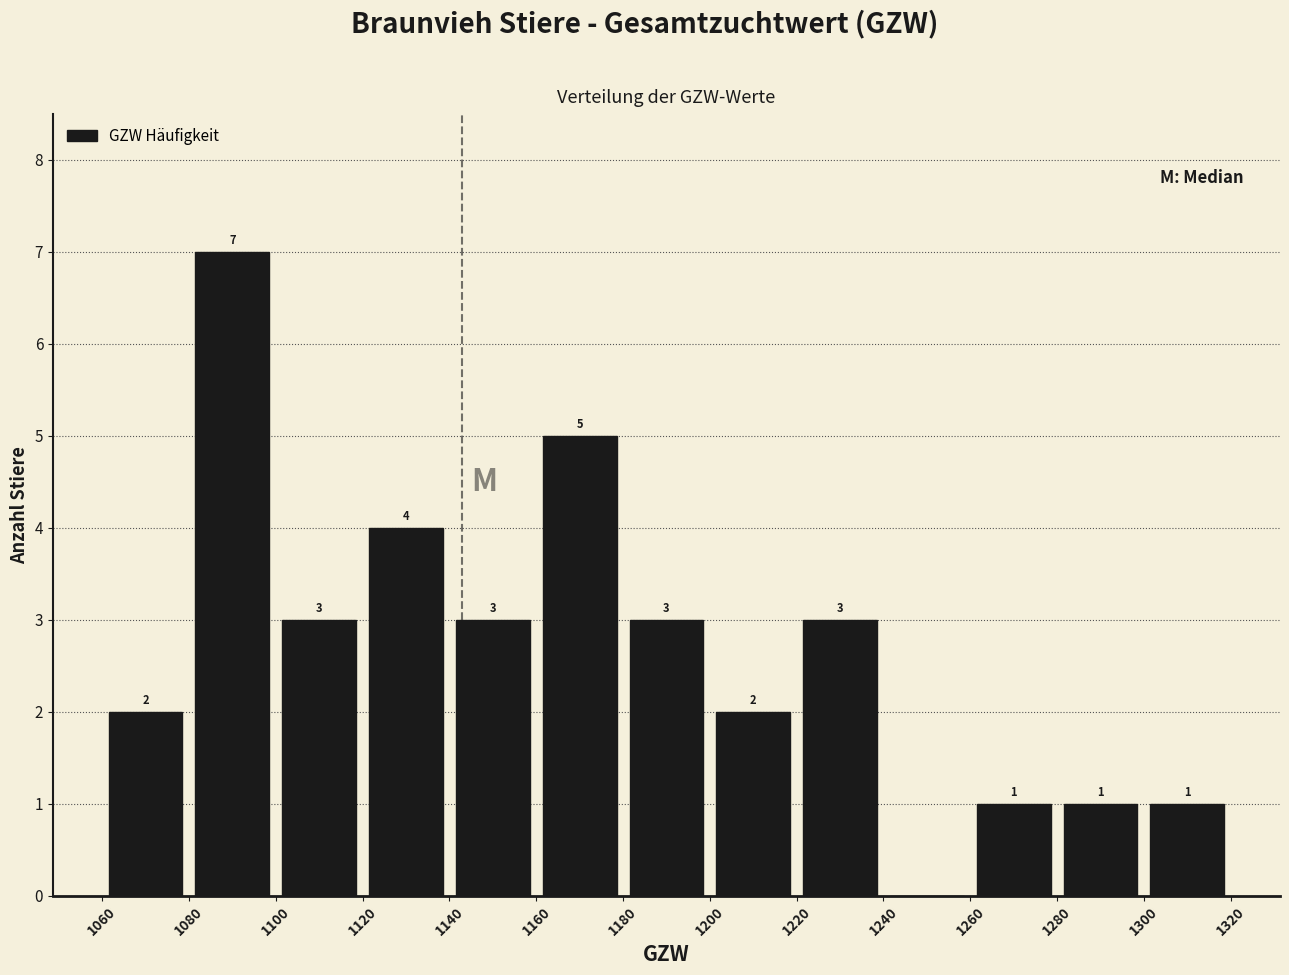

Which range on the x-axis has the tallest bar?

1080 to 1100